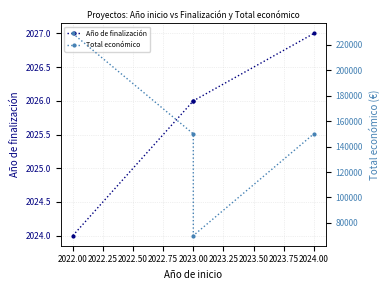

Is this an area chart (filled region under the line)?

No